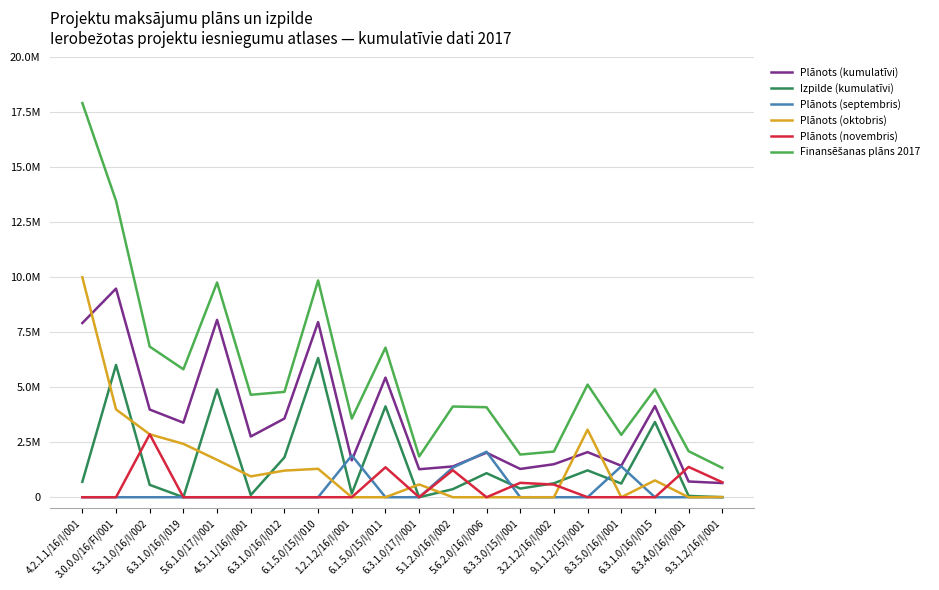

Between 3.0.0.0/16/FI/001 and 5.6.2.0/16/I/006, which series saw the biggest shift?

Finansēšanas plāns 2017